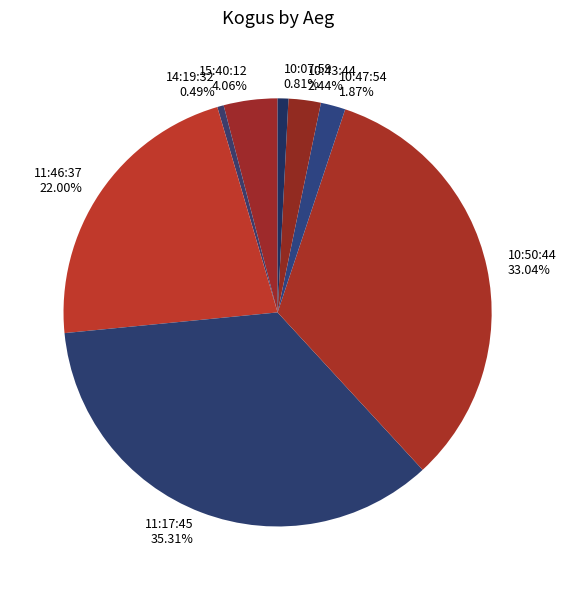

Which has a higher value, 10:47:54 or 15:40:12?

15:40:12